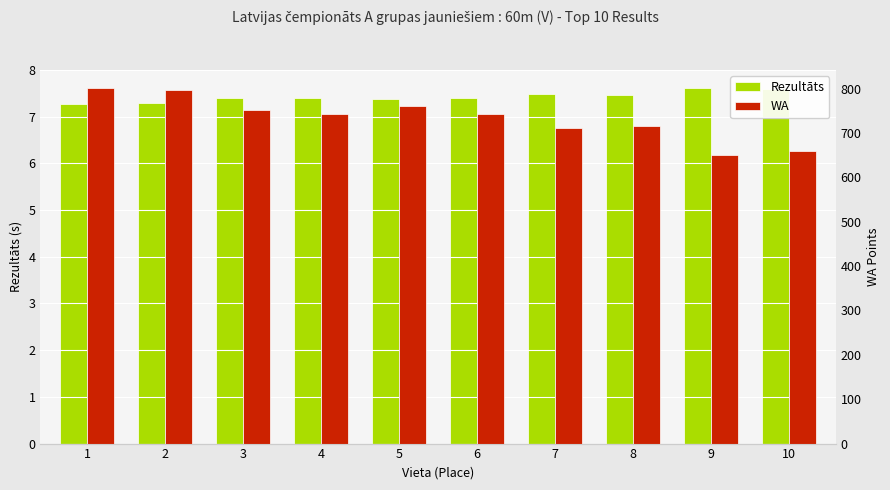

What is the value of the Rezultāts bar at the 9th from the left?

7.6